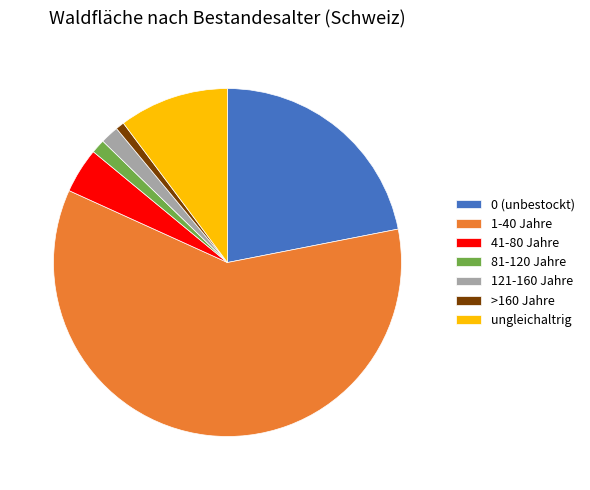

Which category has the smallest portion of the pie?

>160 Jahre